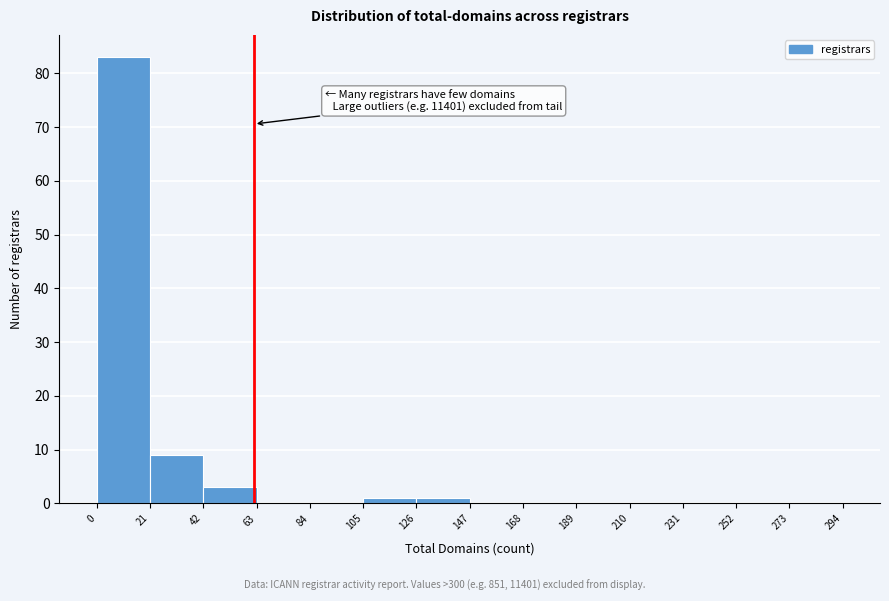

Over which range of the x-axis is the bar tallest?

0 to 21